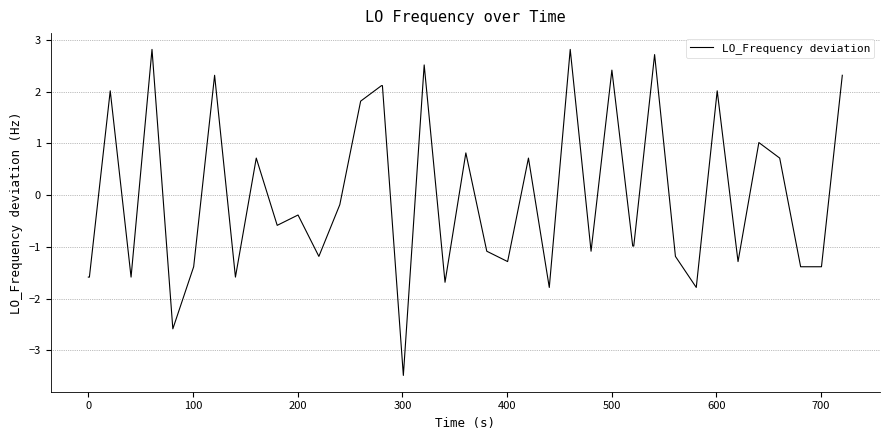

What is the difference between the maximum and minimum values?

6.3